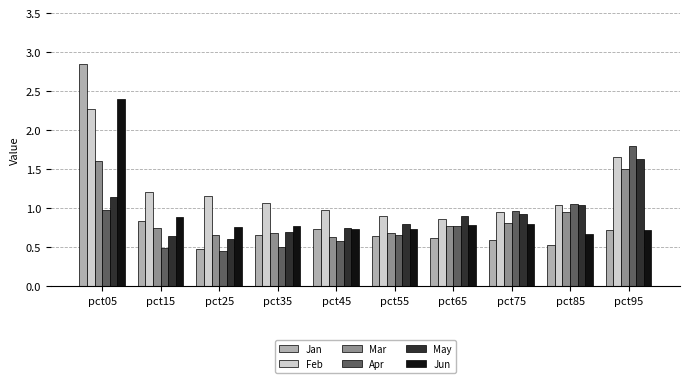

Is it true that May equals 0.7 at pct45?

True